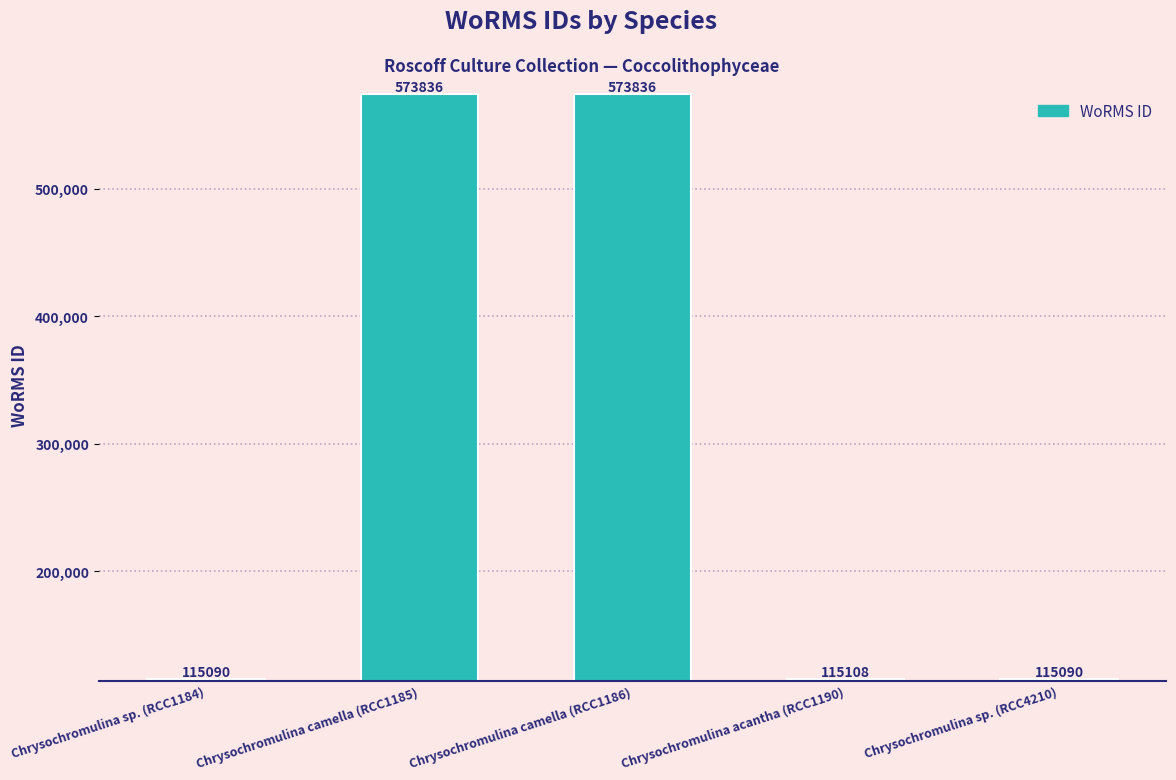

Approximately how many times larger is the value at Chrysochromulina camella (RCC1185) compared to Chrysochromulina acantha (RCC1190)?

5.0